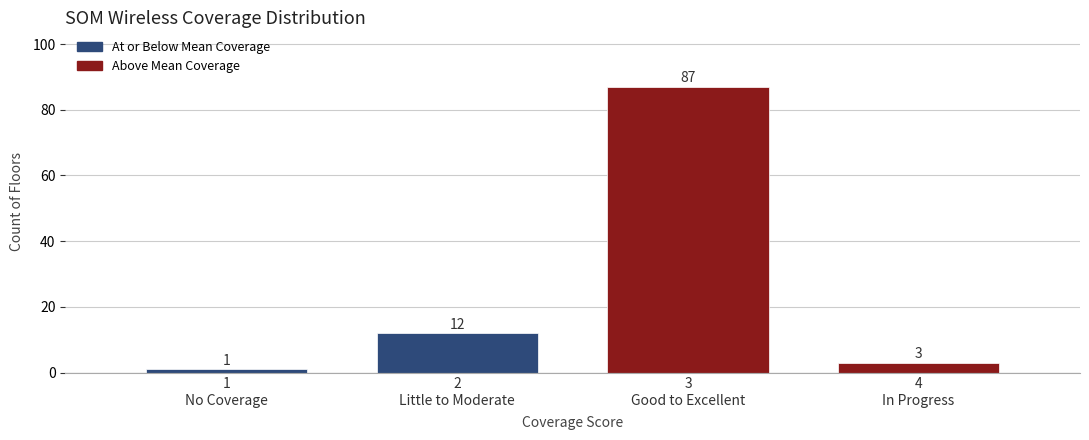

Reading left to right, extract all data points from this chart.

1	12	87	3